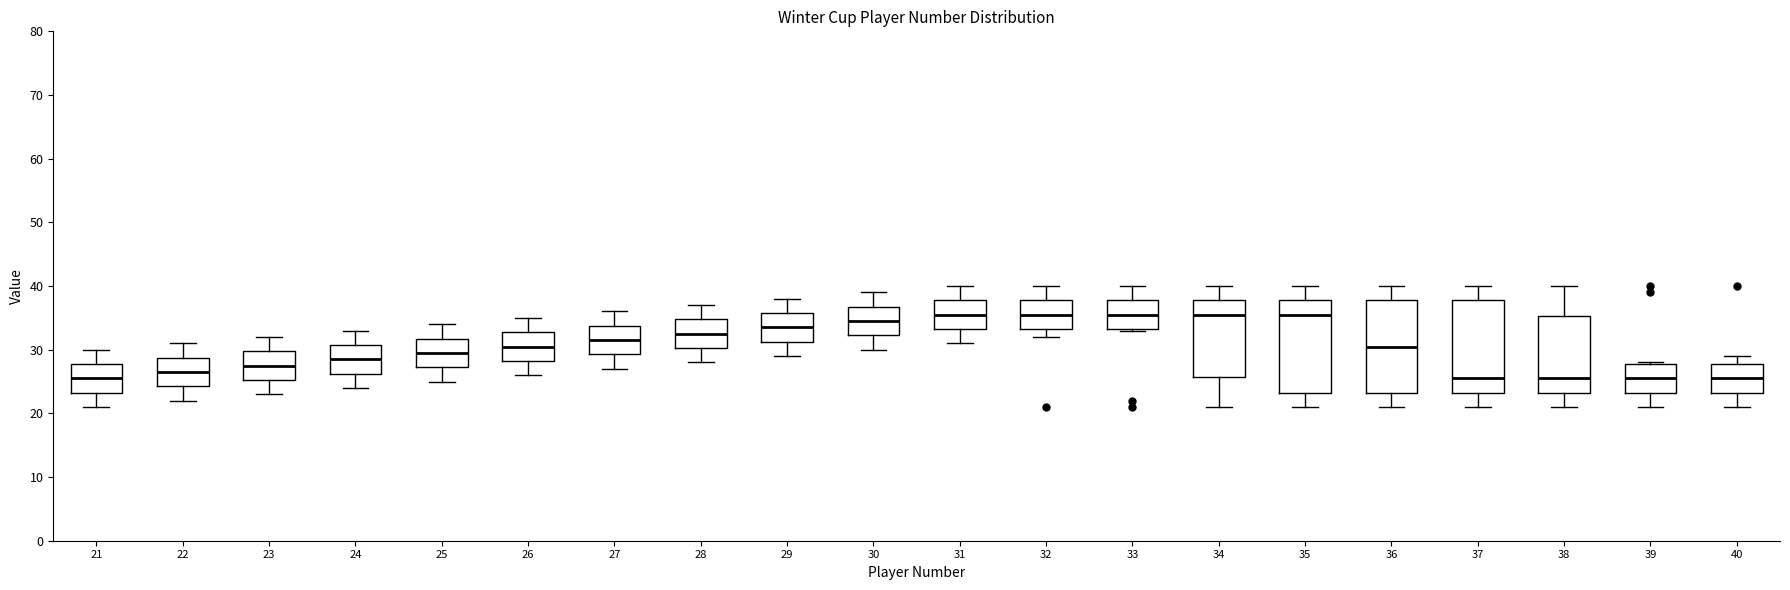

Reading left to right, transcribe this box plot: for each box, give where its median line is, the range the box spans, and where its two whiskers end, as read against the y-axis. The values are not printed on the chart, so give them approximately, as read against the axis.

21: median 26, box 23 to 28, whiskers 21 to 30
22: median 27, box 24 to 29, whiskers 22 to 31
23: median 28, box 25 to 30, whiskers 23 to 32
24: median 29, box 26 to 31, whiskers 24 to 33
25: median 30, box 27 to 32, whiskers 25 to 34
26: median 31, box 28 to 33, whiskers 26 to 35
27: median 32, box 29 to 34, whiskers 27 to 36
28: median 33, box 30 to 35, whiskers 28 to 37
29: median 34, box 31 to 36, whiskers 29 to 38
30: median 35, box 32 to 37, whiskers 30 to 39
31: median 36, box 33 to 38, whiskers 31 to 40
32: median 36, box 33 to 38, whiskers 32 to 40
33: median 36, box 33 to 38, whiskers 33 to 40
34: median 36, box 26 to 38, whiskers 21 to 40
35: median 36, box 23 to 38, whiskers 21 to 40
36: median 31, box 23 to 38, whiskers 21 to 40
37: median 26, box 23 to 38, whiskers 21 to 40
38: median 26, box 23 to 35, whiskers 21 to 40
39: median 26, box 23 to 28, whiskers 21 to 28
40: median 26, box 23 to 28, whiskers 21 to 29